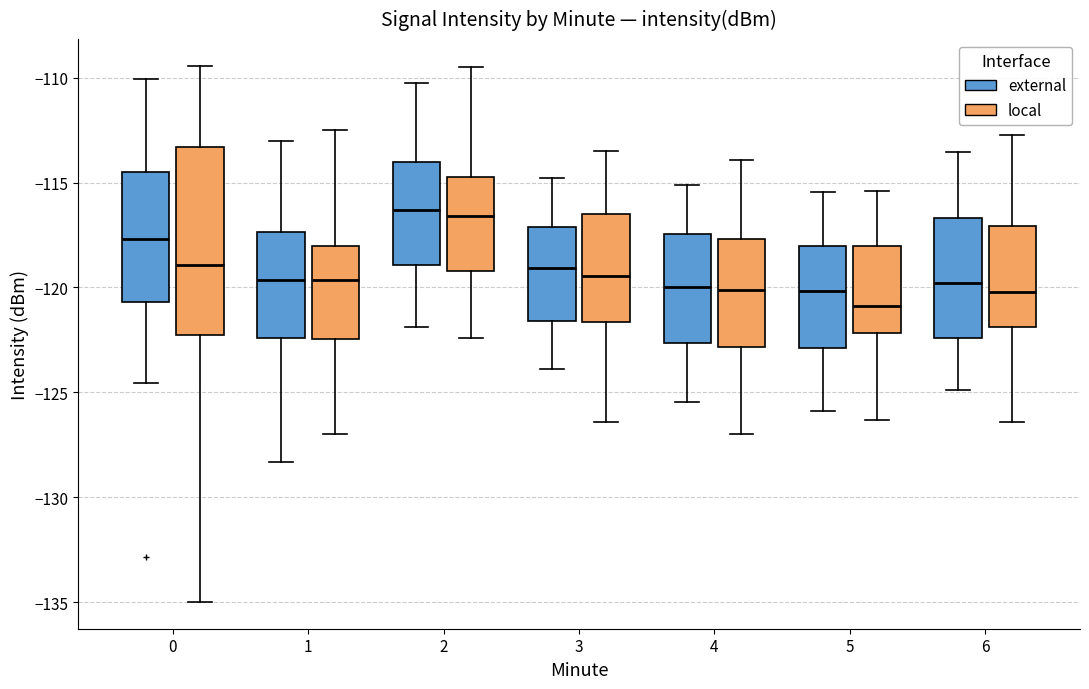

Which box's median line is the lowest?

5 (local)